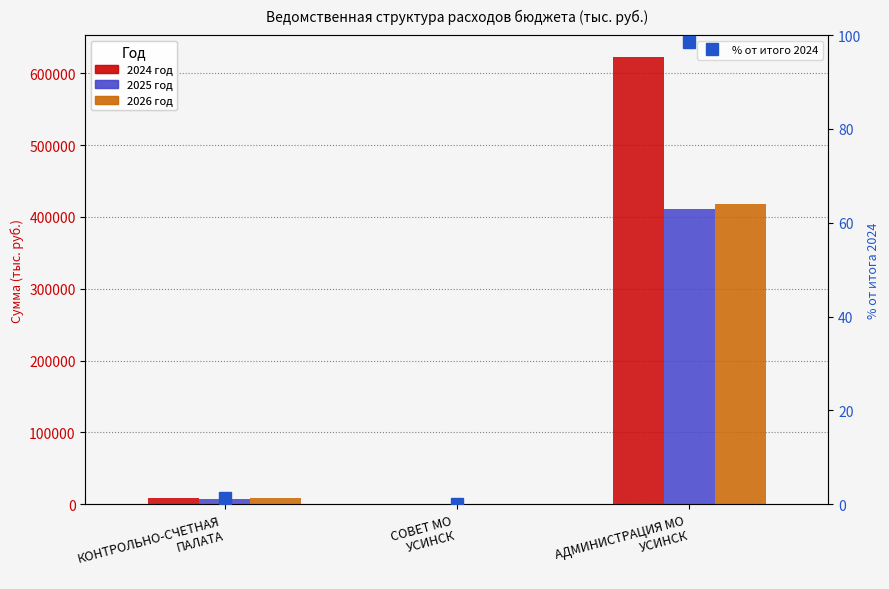

How many data points in 2026 год are less than 8185?

1